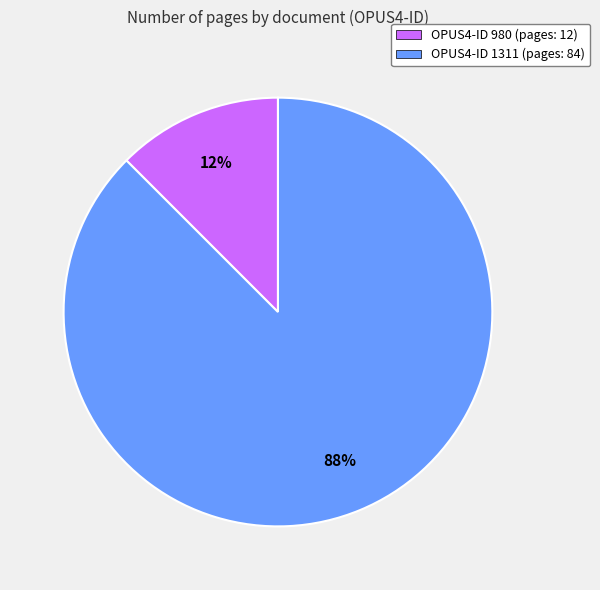

Is there any slice that represents more than half of the pie?

Yes